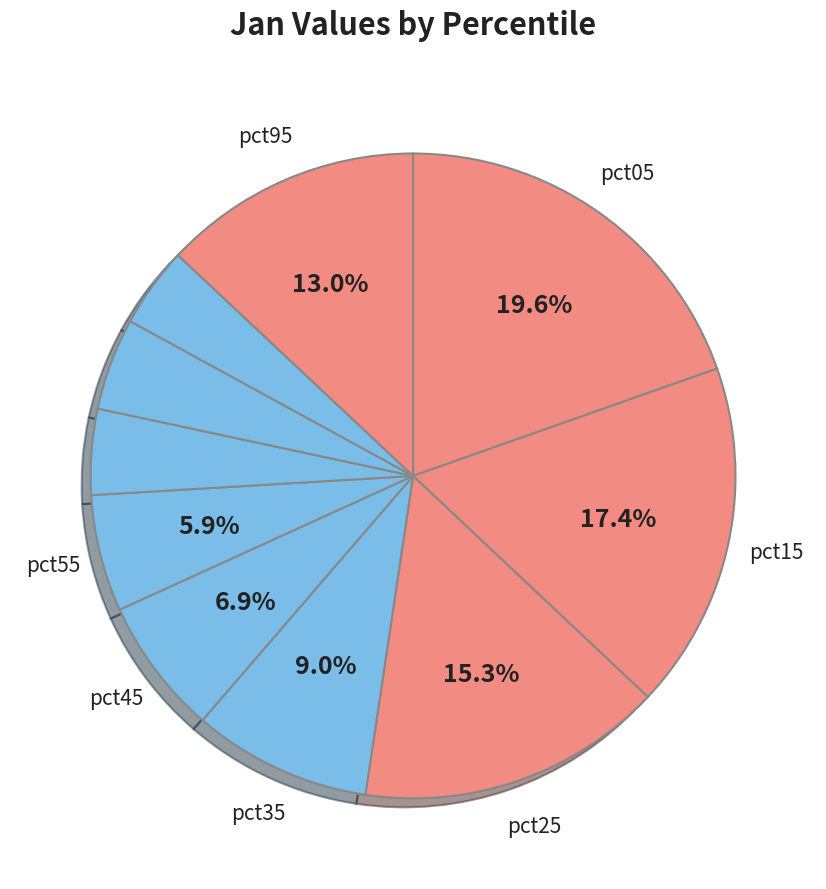

Rank the categories by value from lowest to highest.

pct85, pct65, pct75, pct55, pct45, pct35, pct95, pct25, pct15, pct05